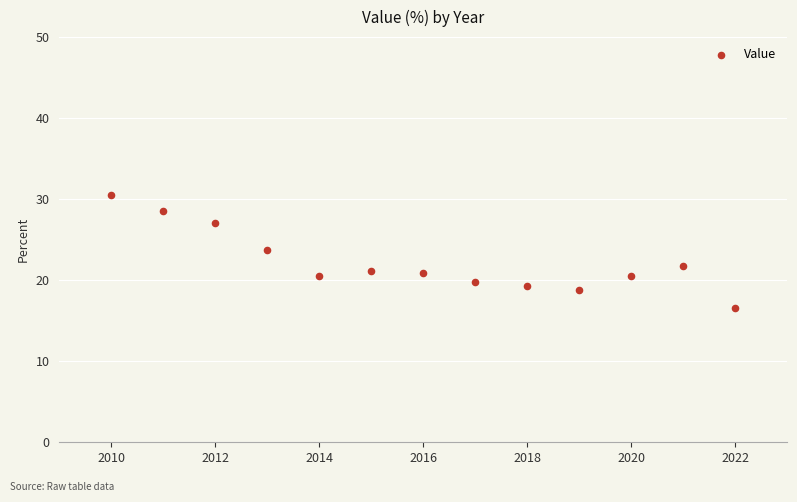

What Y value in the scatter plot is closest to 23?

23.7